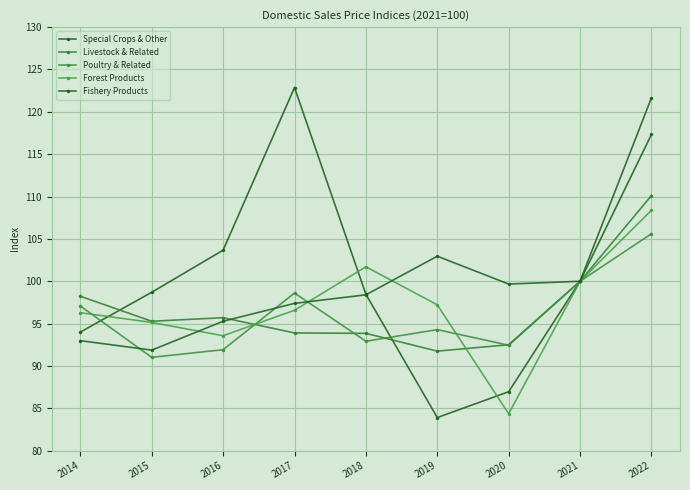

Reading left to right, list all the values displayed in this chart.

Special Crops & Other: 2014=94.0	2015=98.7	2016=103.7	2017=122.9	2018=98.5	2019=83.9	2020=87.0	2021=100.0	2022=121.7
Livestock & Related: 2014=98.2	2015=95.3	2016=95.7	2017=93.9	2018=93.8	2019=91.8	2020=92.5	2021=100.0	2022=110.1
Poultry & Related: 2014=97.1	2015=91.0	2016=91.9	2017=98.6	2018=92.9	2019=94.3	2020=92.5	2021=100.0	2022=105.6
Forest Products: 2014=96.3	2015=95.1	2016=93.6	2017=96.6	2018=101.7	2019=97.2	2020=84.4	2021=100.0	2022=108.4
Fishery Products: 2014=93.0	2015=91.9	2016=95.3	2017=97.4	2018=98.4	2019=103.0	2020=99.7	2021=100.0	2022=117.3